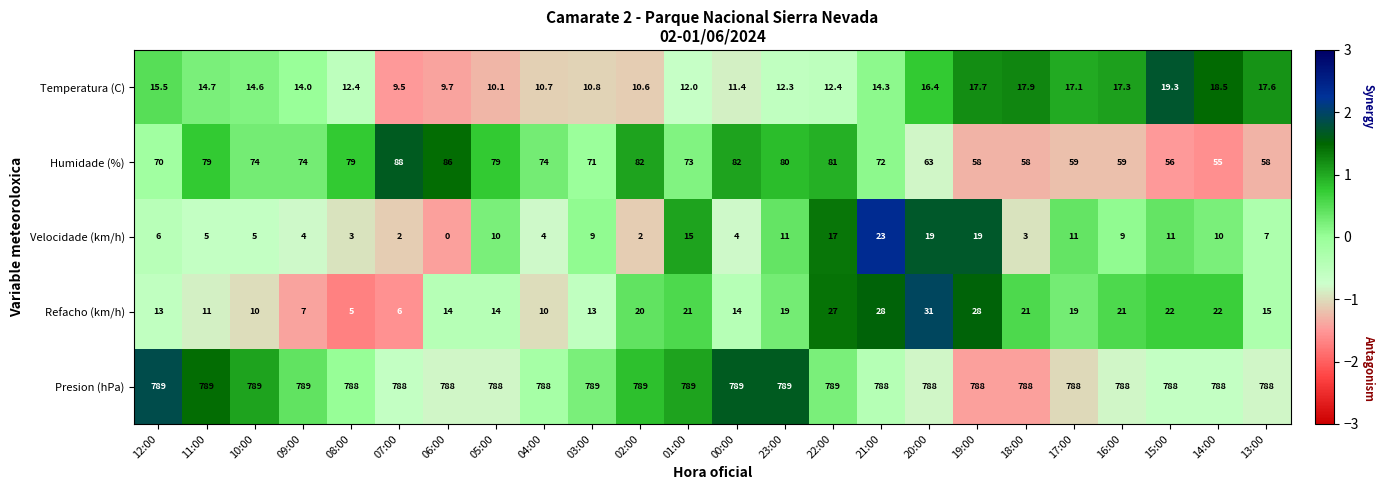

Which series has the widest spread of values?

Humidade (%)